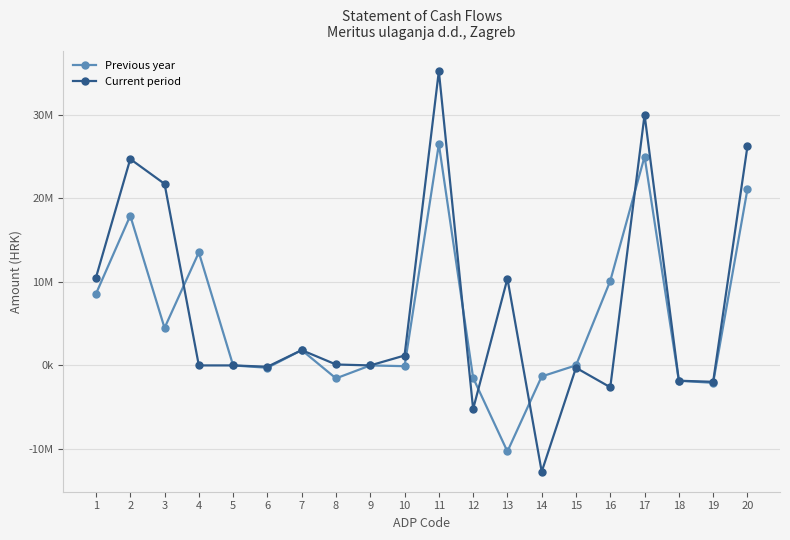

What is the maximum value shown in the chart?

35254588